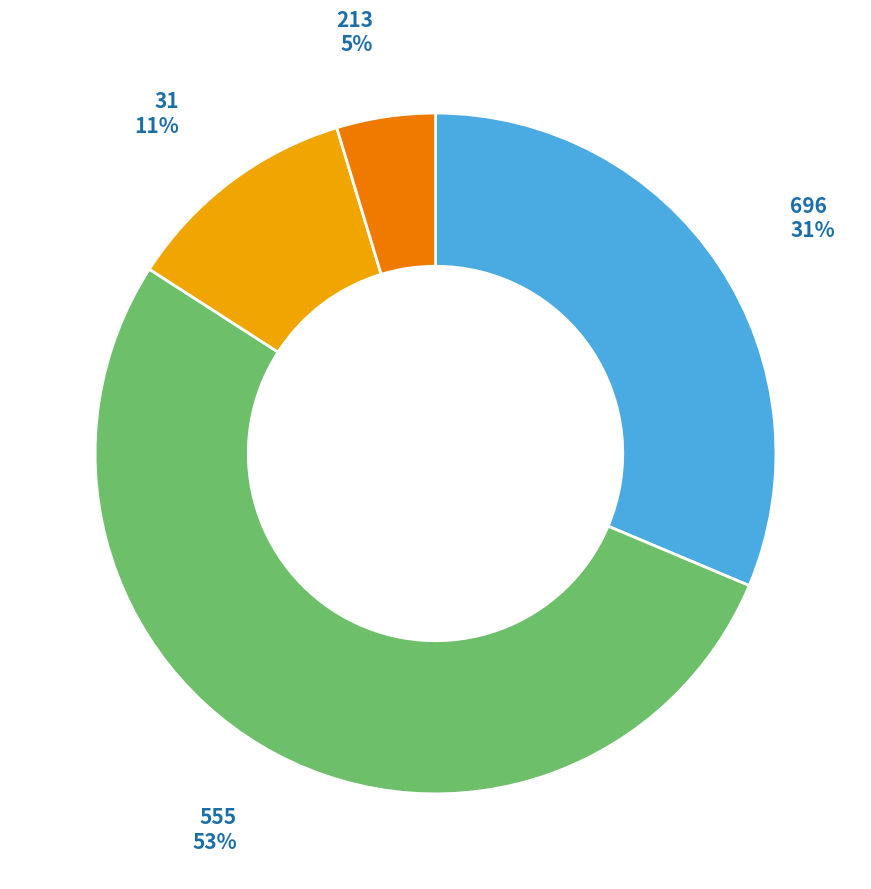

To the nearest percent, what is the difference between the largest and smallest slice percentages?

48%